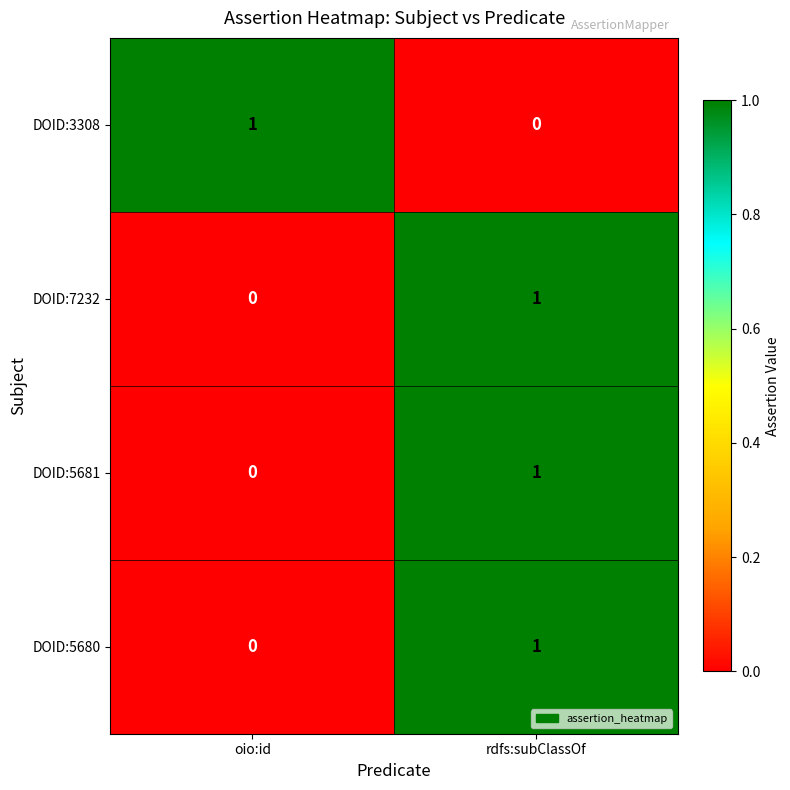

The DOID:5681 series shows 1 at rdfs:subClassOf. True or false?

True